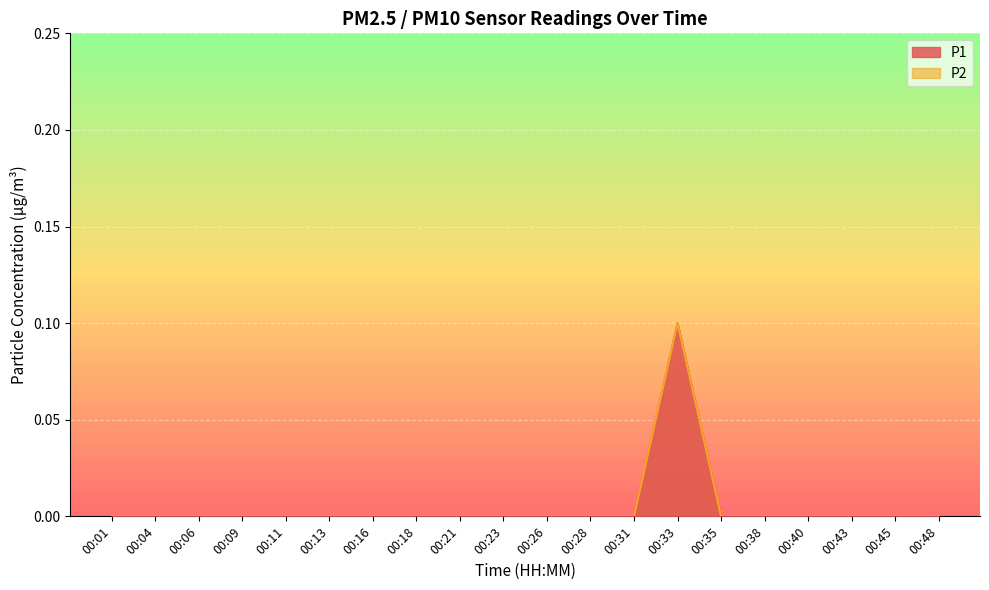

How many data points does each series have?

20